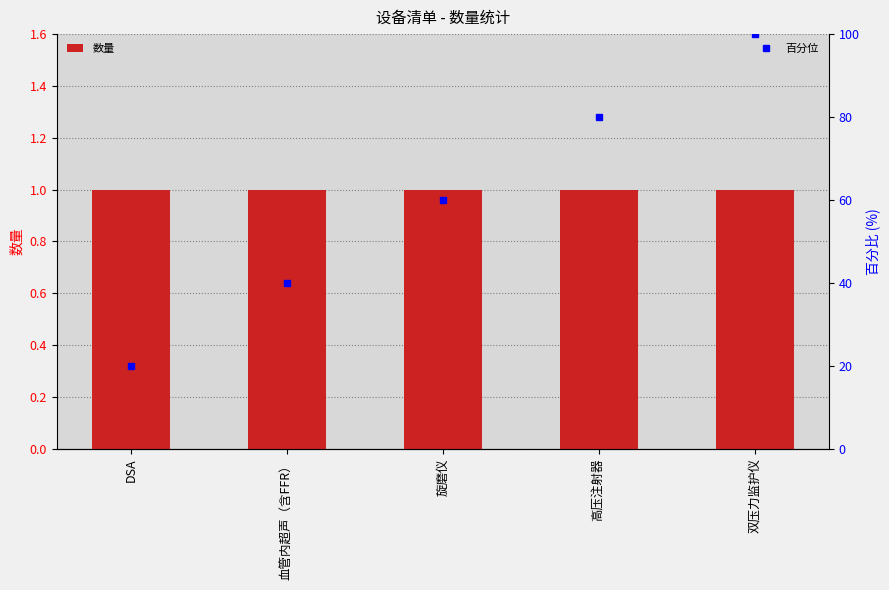

Rank the series by their average value, from highest to lowest.

百分位, 数量